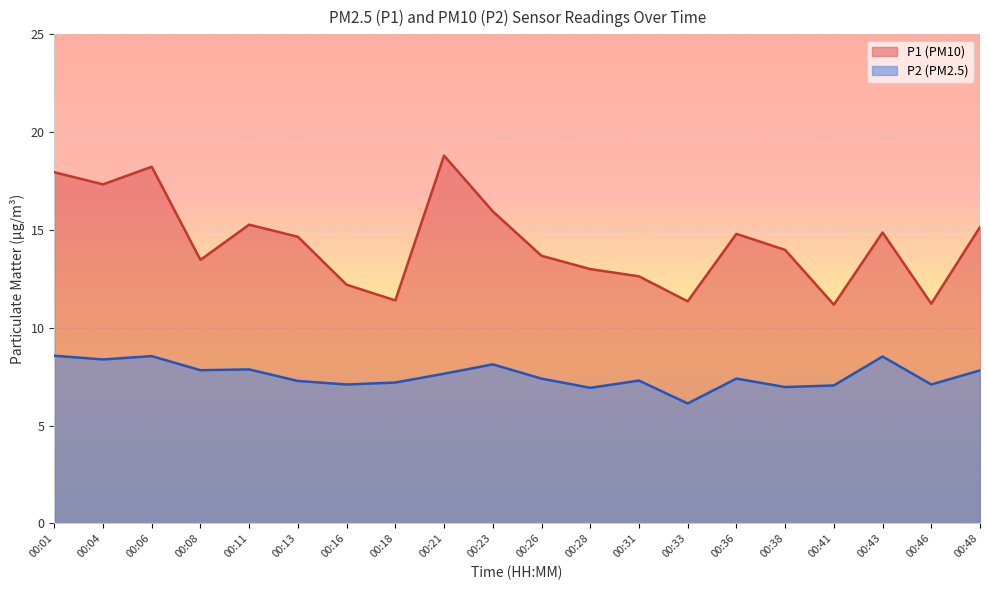

How many data points does each series have?

20